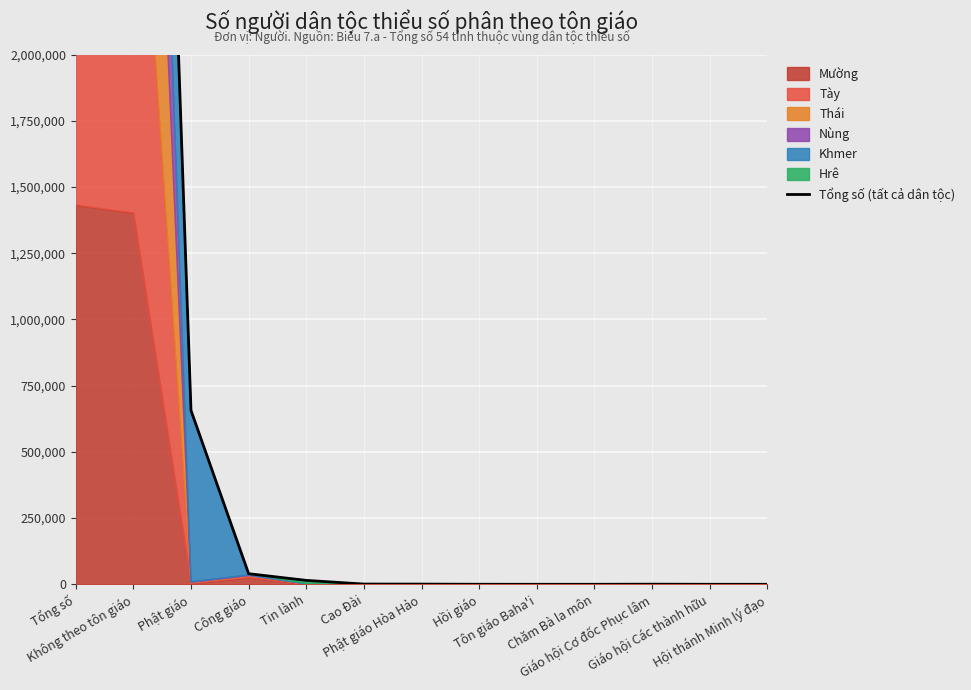

Which category has the lowest value across all series?

Hội thánh Minh lý đạo